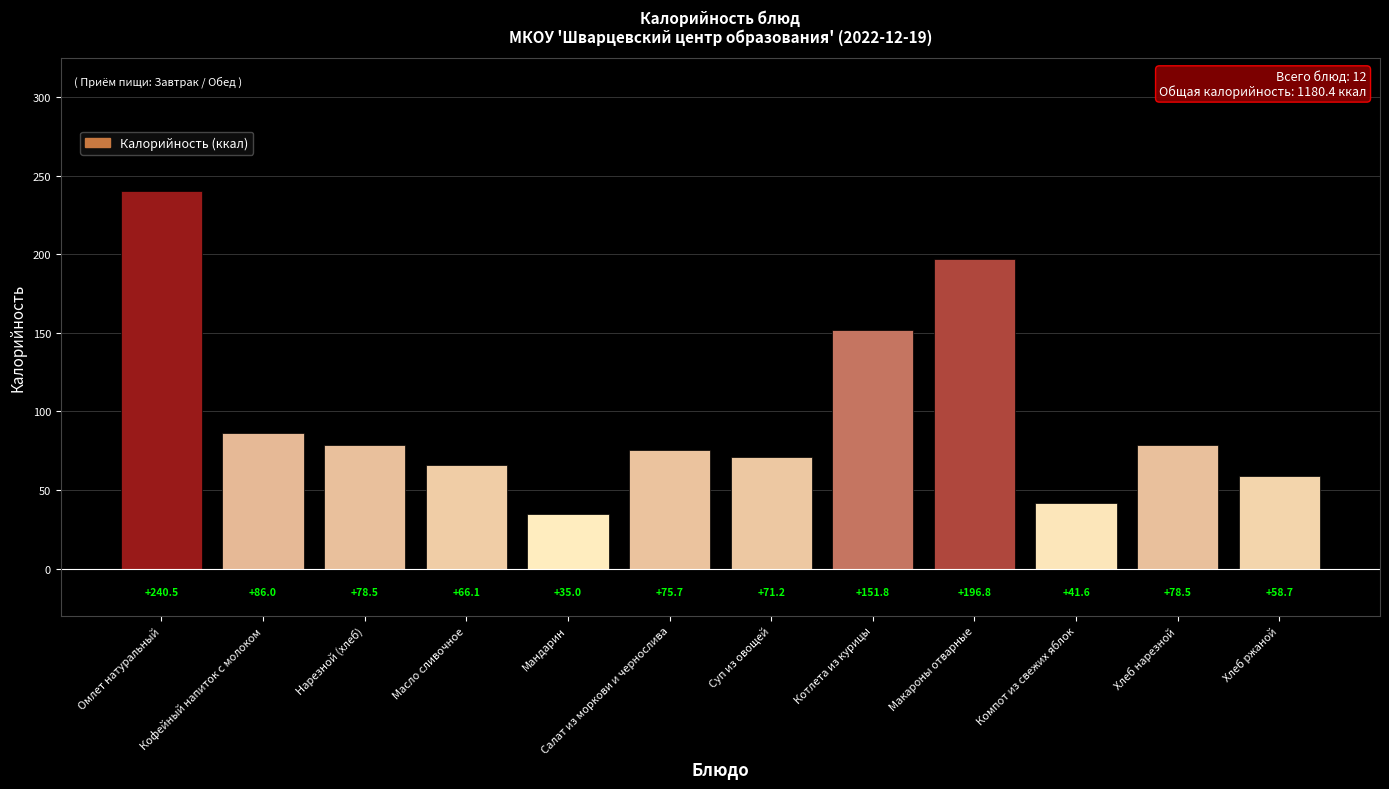

Are the bars horizontal?

No